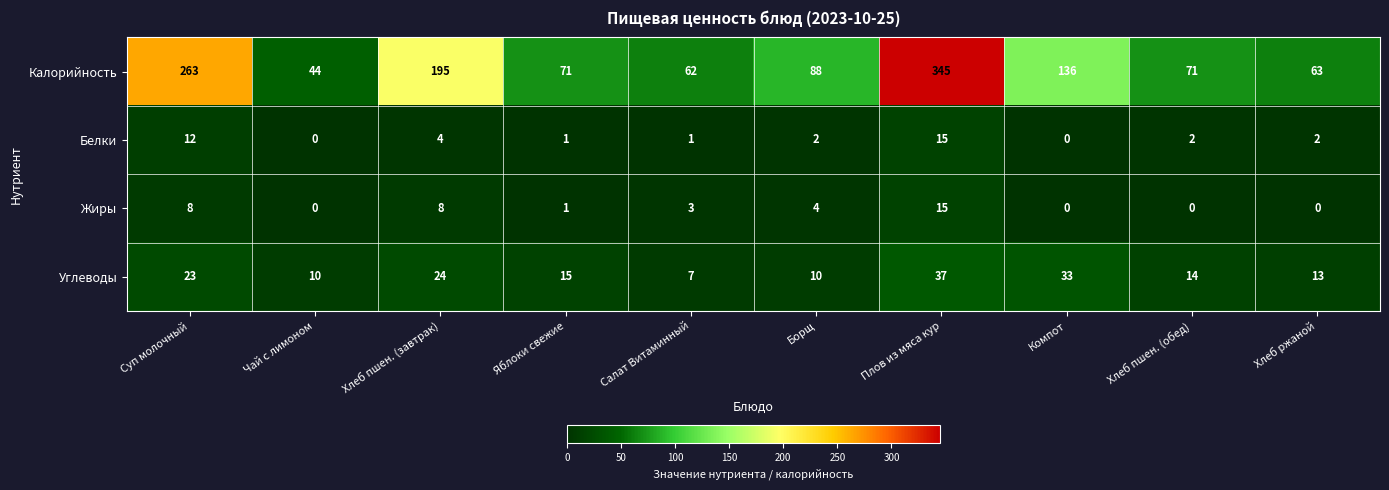

At how many categories does at least one series exceed 299?

1